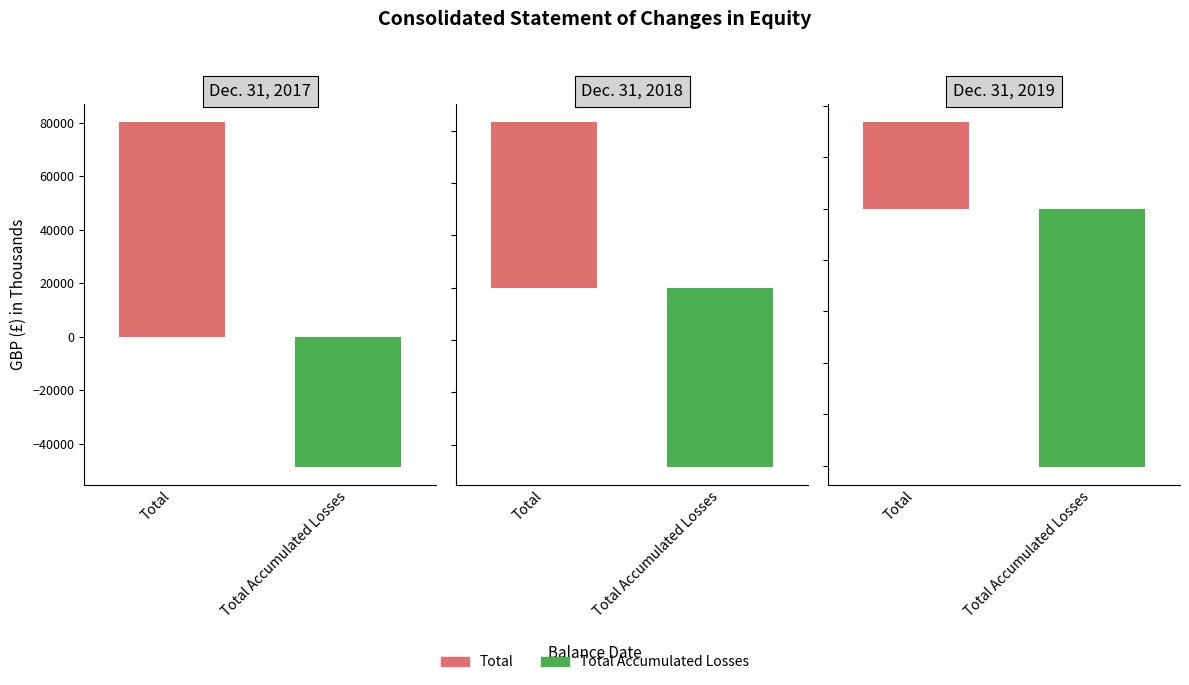

What is the sum of the Total Accumulated Losses values at Dec. 31, 2018 and Dec. 31, 2017?

-117403